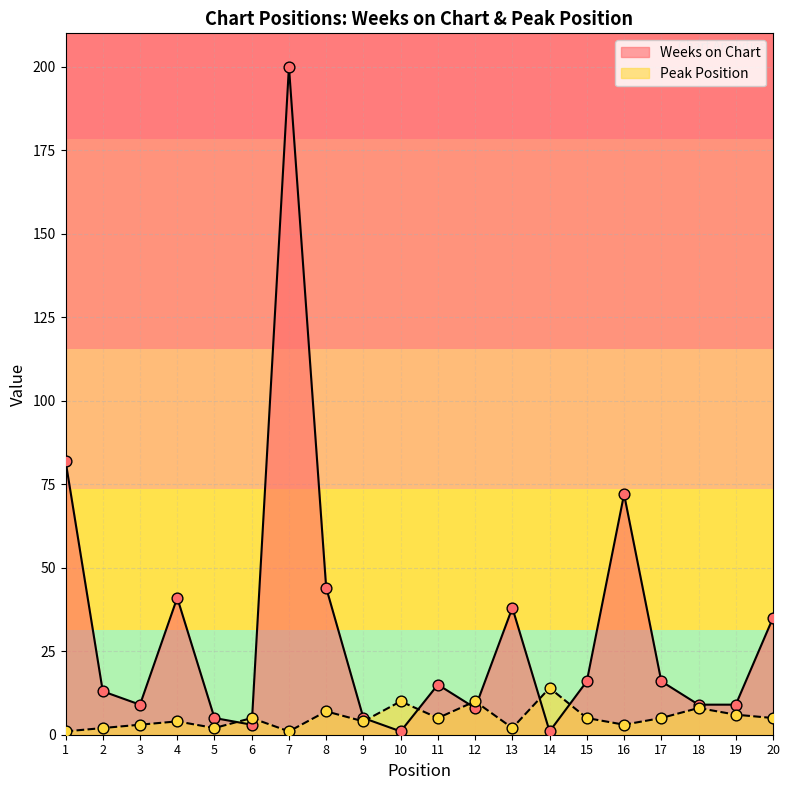

What is the total value across all series at 5?

7